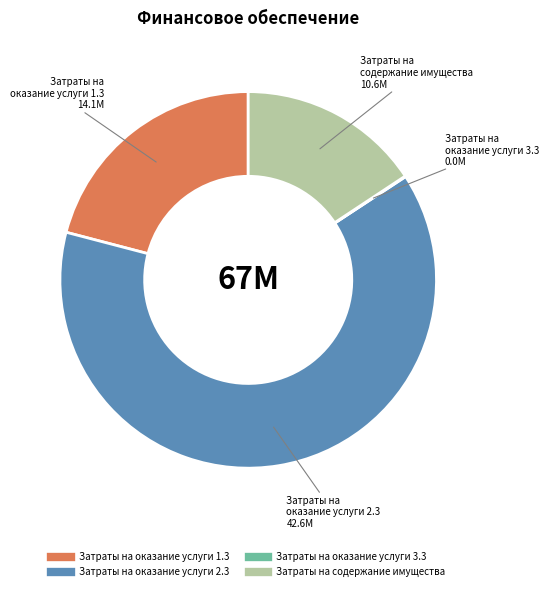

Which slice is the largest?

Затраты на оказание услуги 2.3